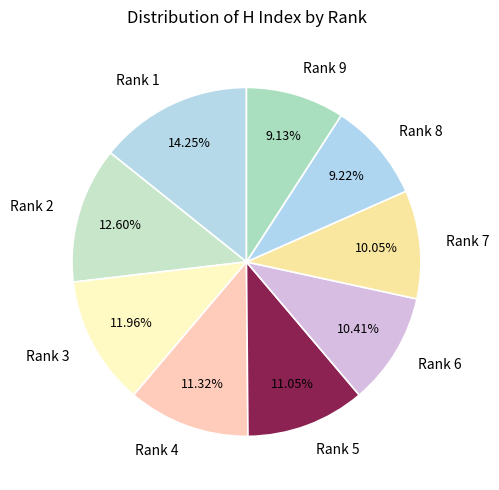

To the nearest percent, what percentage of the pie is Rank 9?

9%